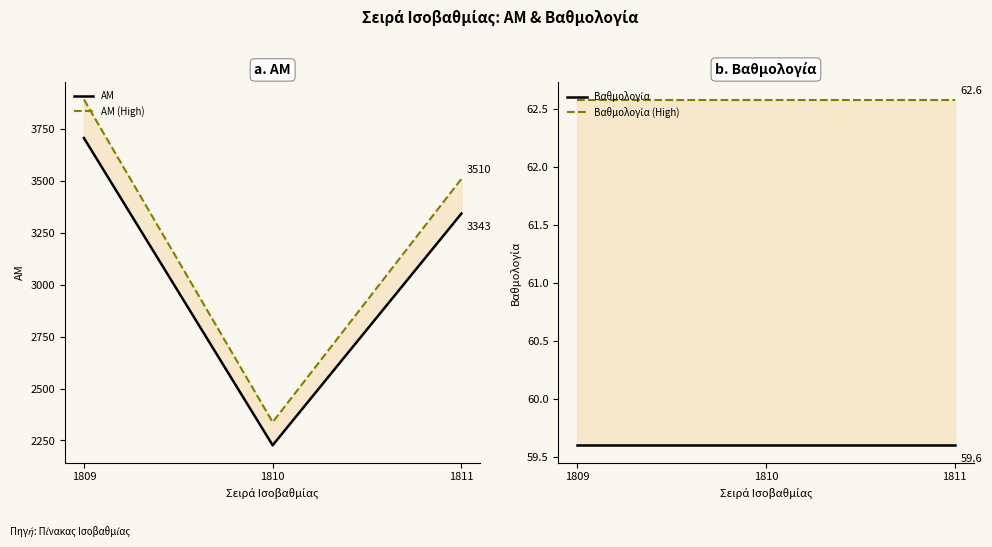

How many values in the AM (High) series are below 3510?

1